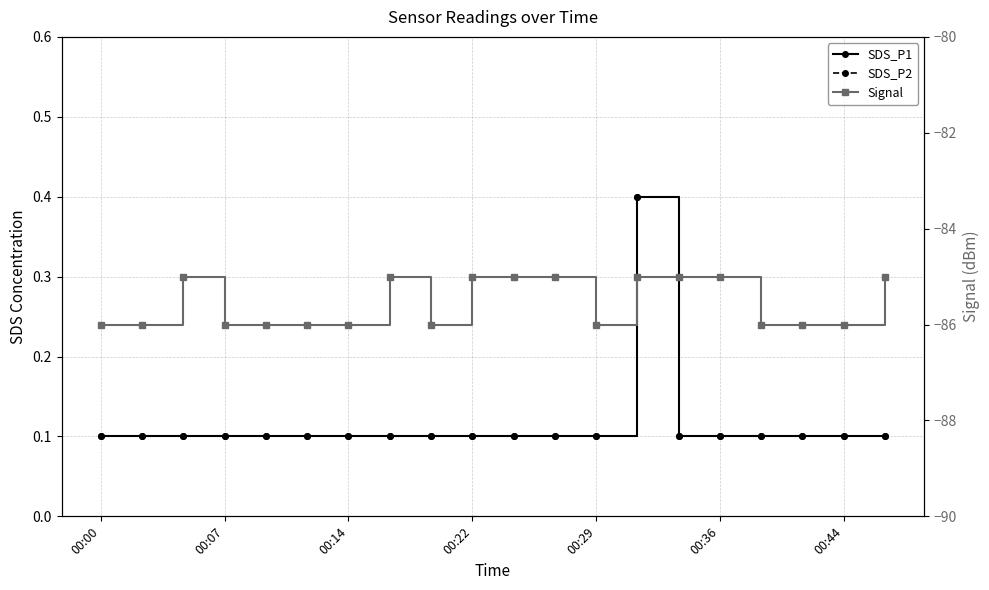

Read the SDS_P1 value at 00:22.

0.1